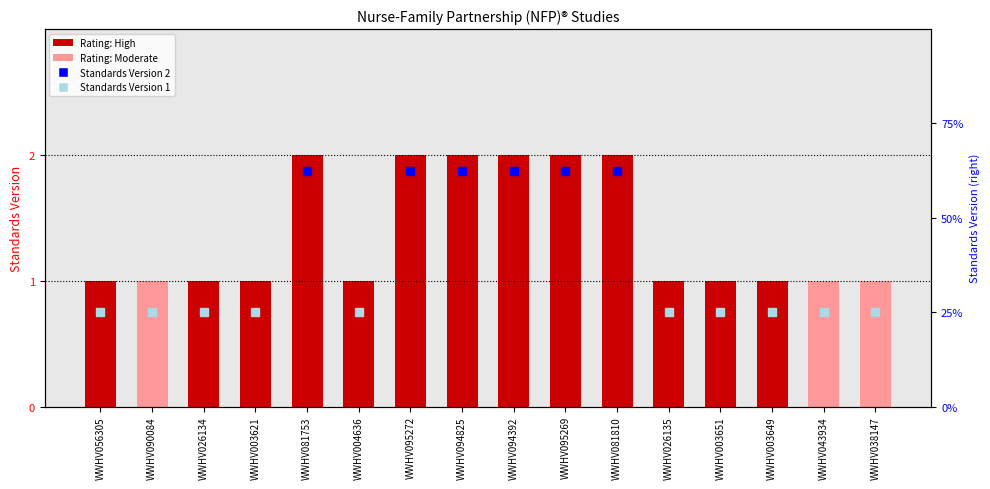

Which label corresponds to the largest value in the chart?

WWHV081753